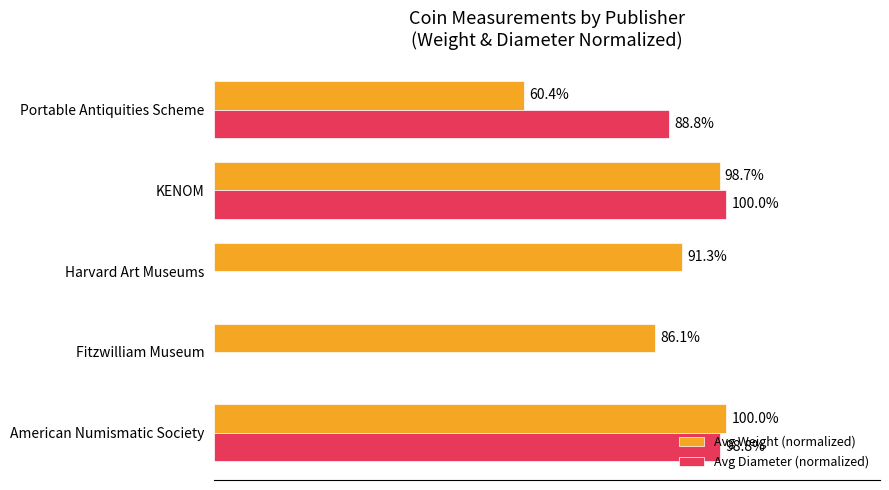

Is the value of Avg Diameter (normalized) at Harvard Art Museums greater than the value of Avg Weight (normalized) at American Numismatic Society?

No